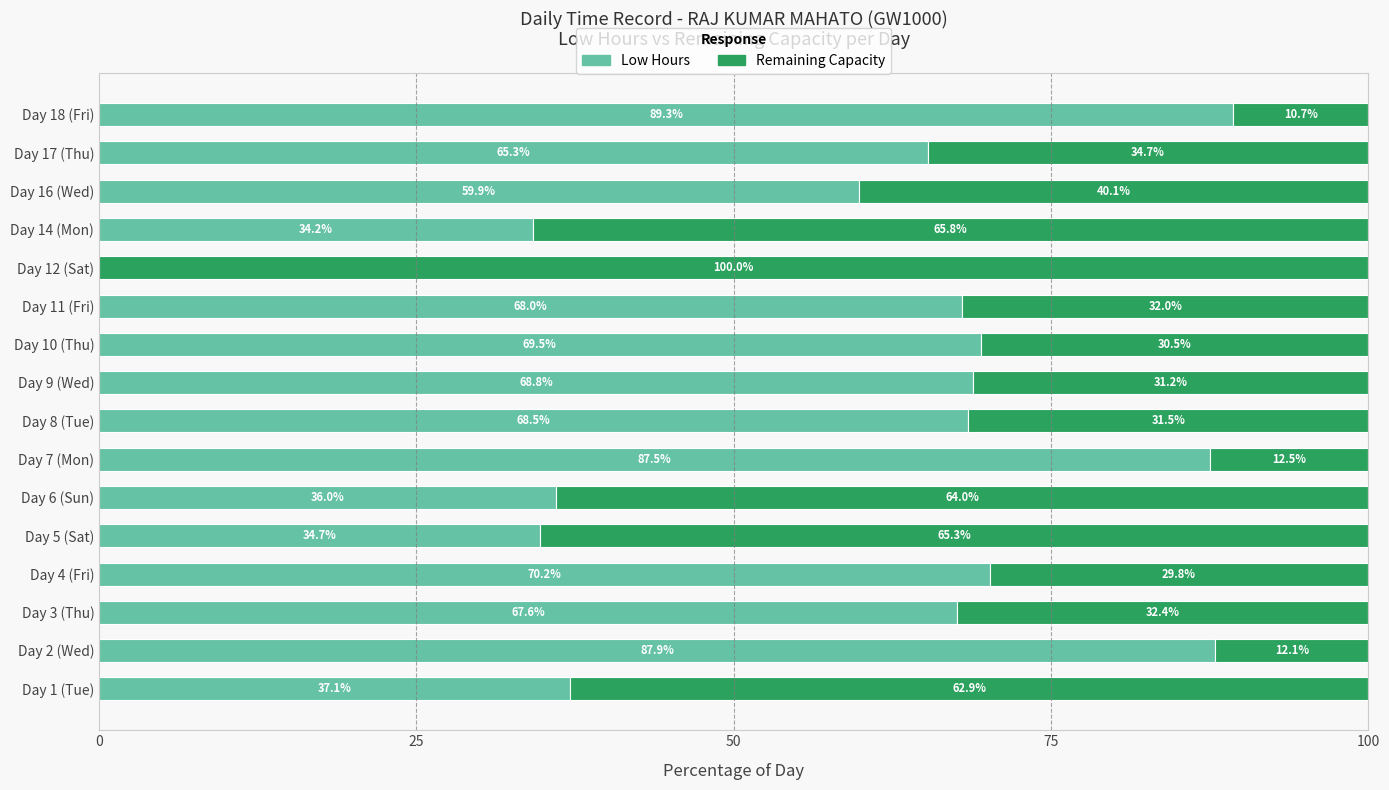

What is the sum of the Low Hours values at Day 16 (Wed) and Day 17 (Thu)?

125.2